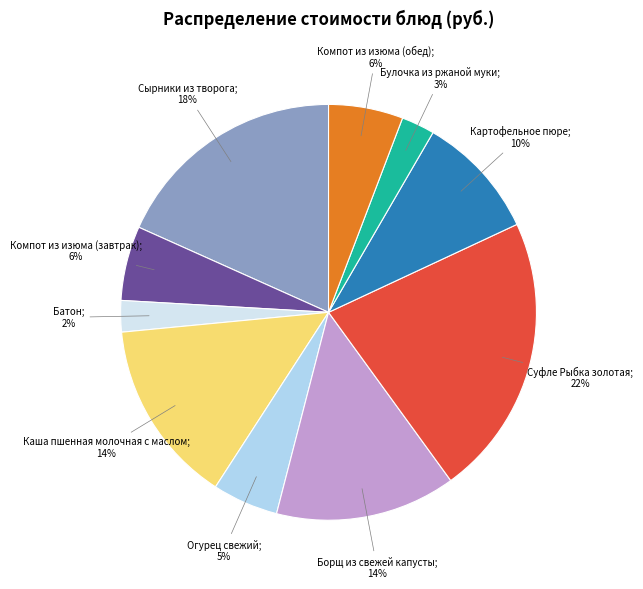

Is there a majority slice in this chart?

No